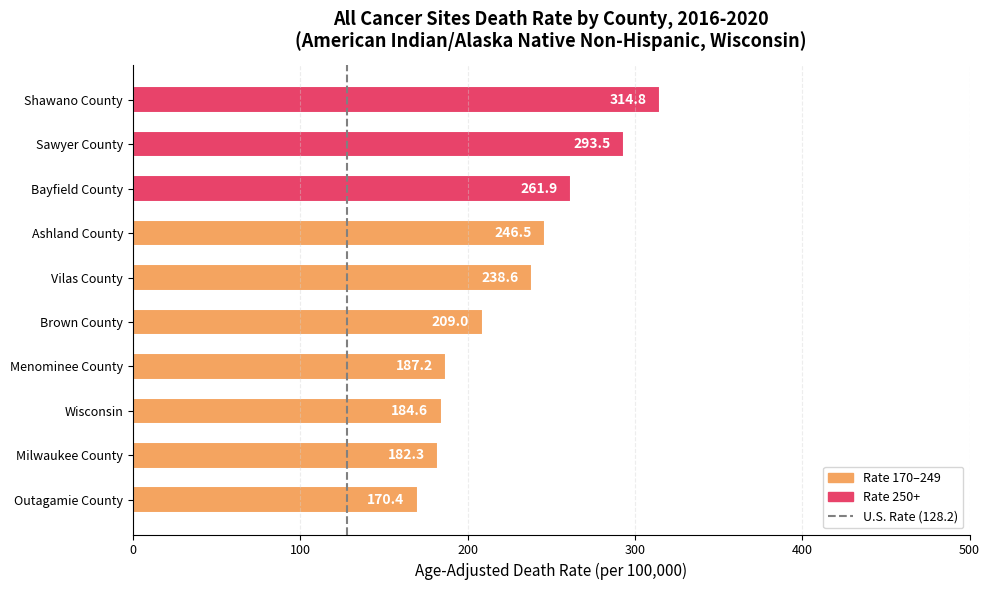

What is the sum of all values?

2288.8